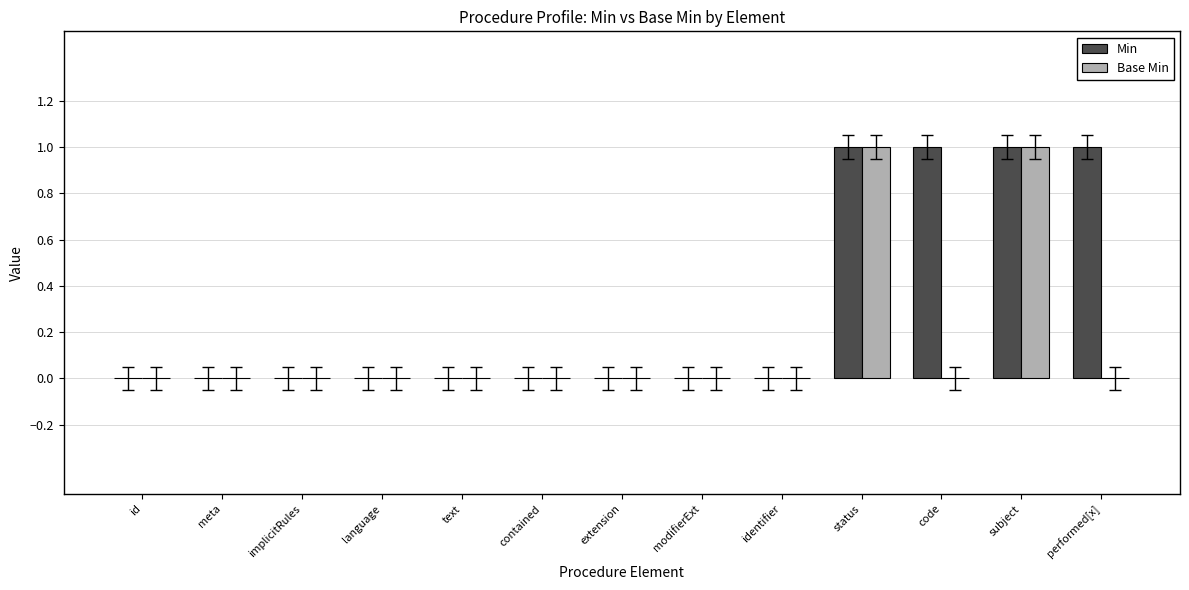

Is it true that Min equals 0 at id?

True